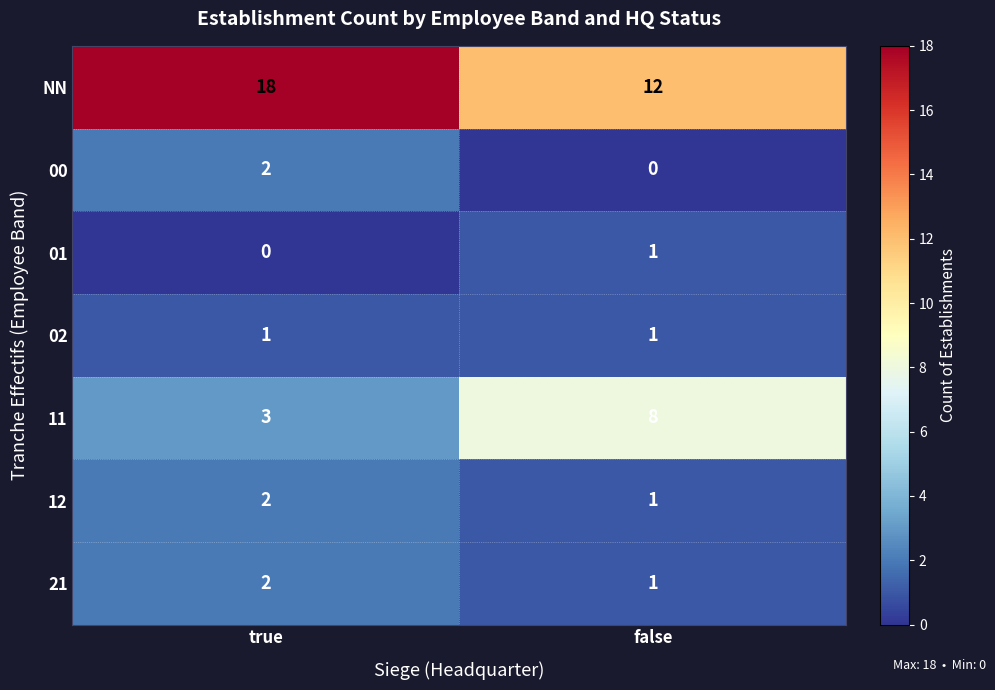

What is the difference between the highest and lowest values at false?

12